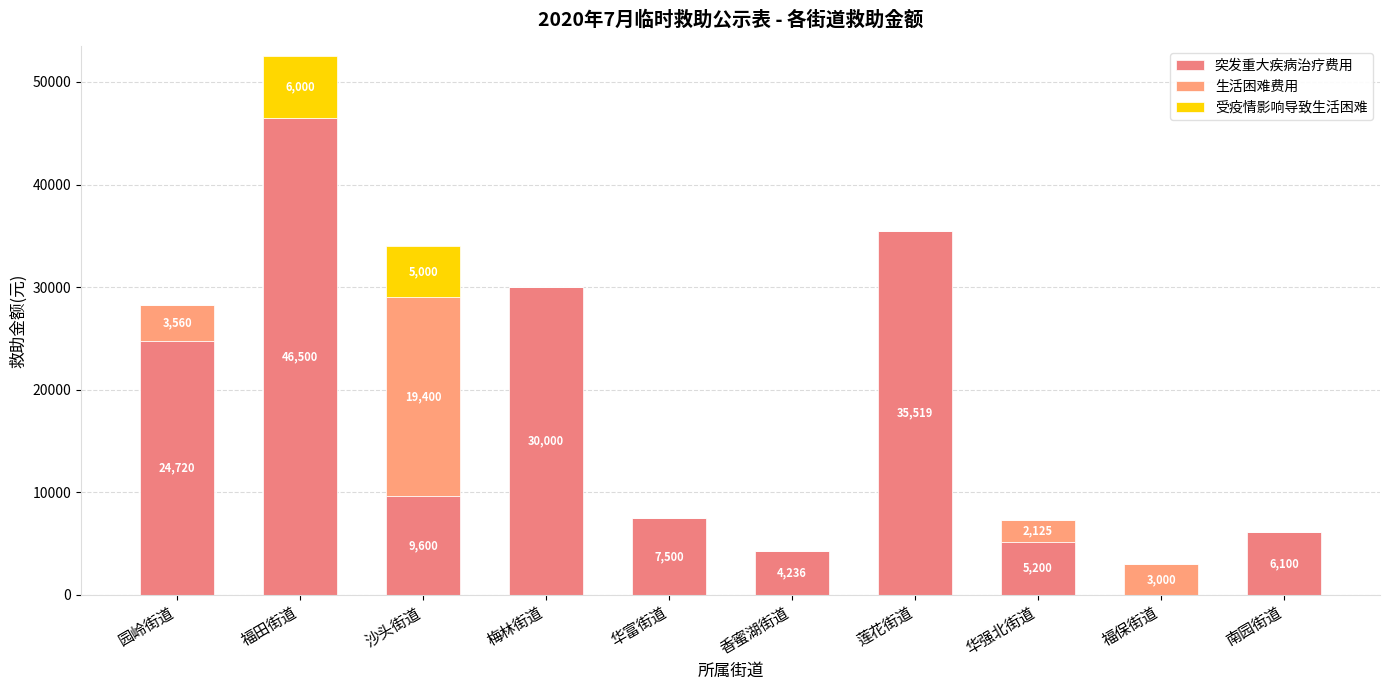

What is the maximum value for 突发重大疾病治疗费用?

46500